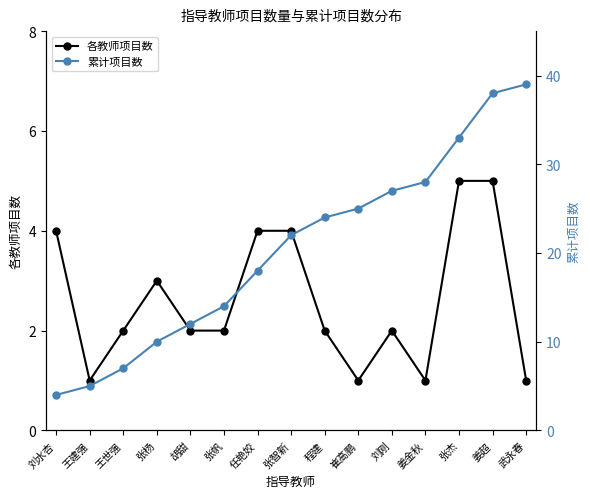

Reading left to right, list all the values displayed in this chart.

各教师项目数: 4	1	2	3	2	2	4	4	2	1	2	1	5	5	1
累计项目数: 4	5	7	10	12	14	18	22	24	25	27	28	33	38	39